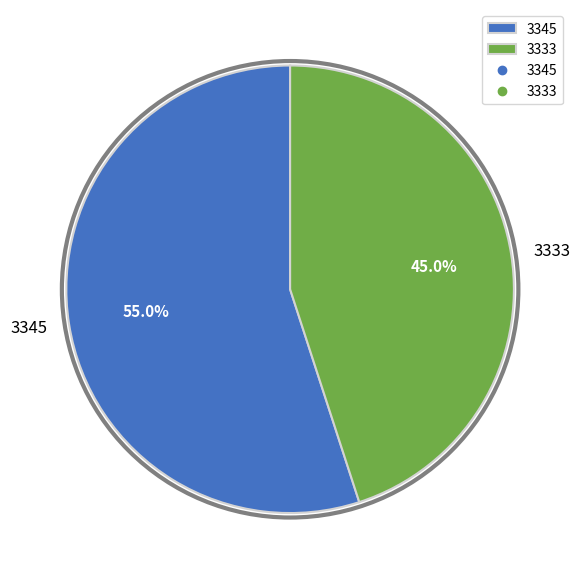

What percentage is the 3345 slice, to the nearest percent?

55%